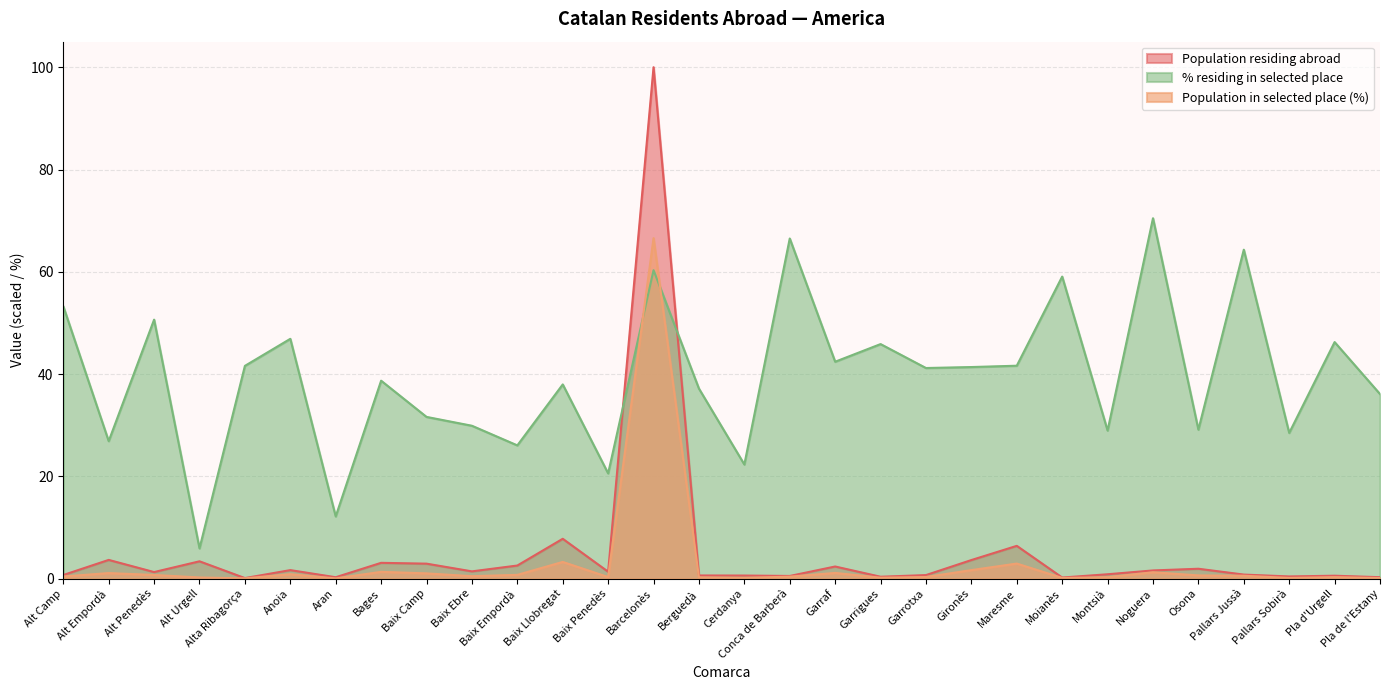

In Population in selected place (%), how many points are lower than both neighbors (excluding endpoints)?

8